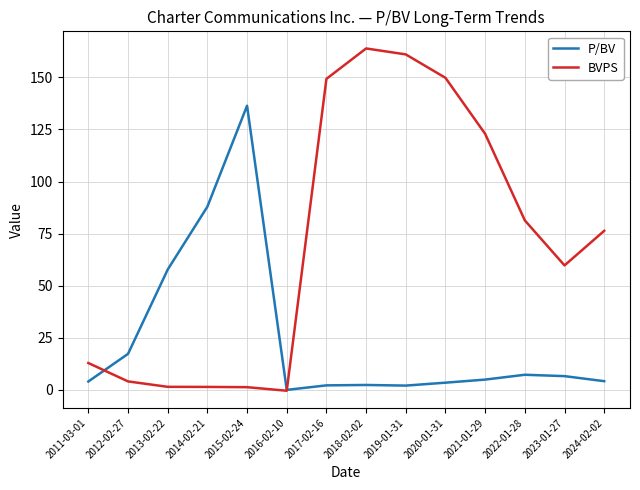

How many categories are shown in the chart?

14